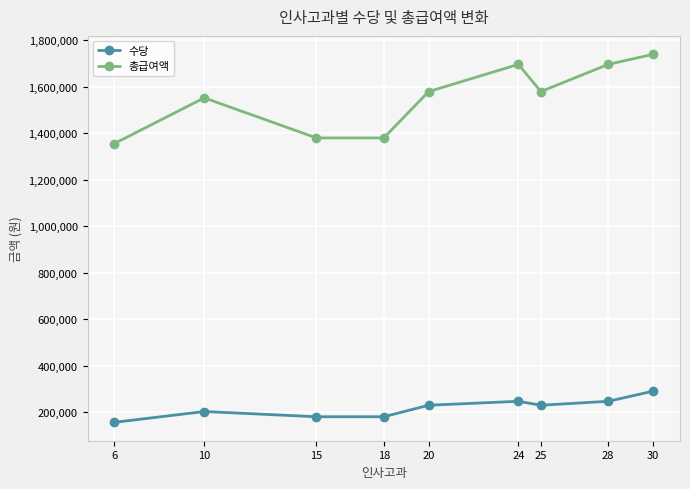

What are all the series names shown in the legend?

수당, 총급여액